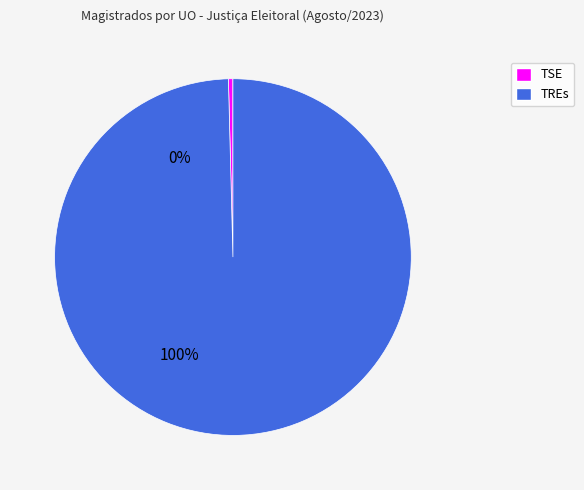

Is there a majority slice in this chart?

Yes